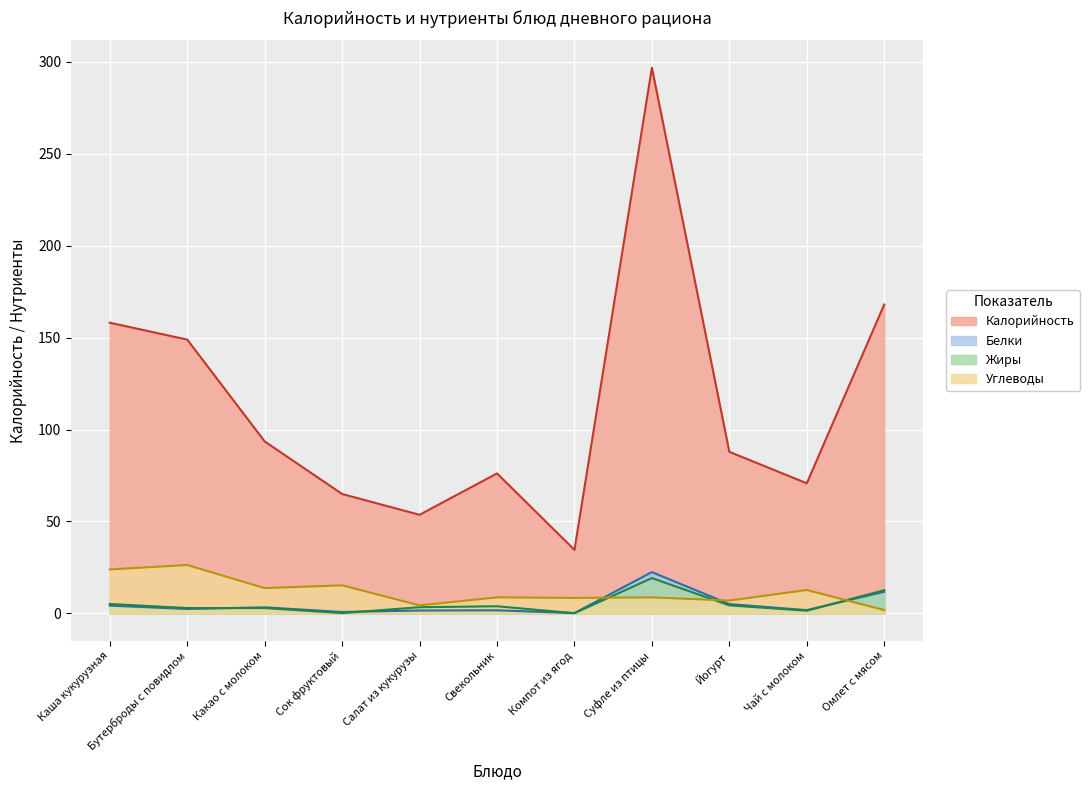

What is the smallest value displayed?

0.1